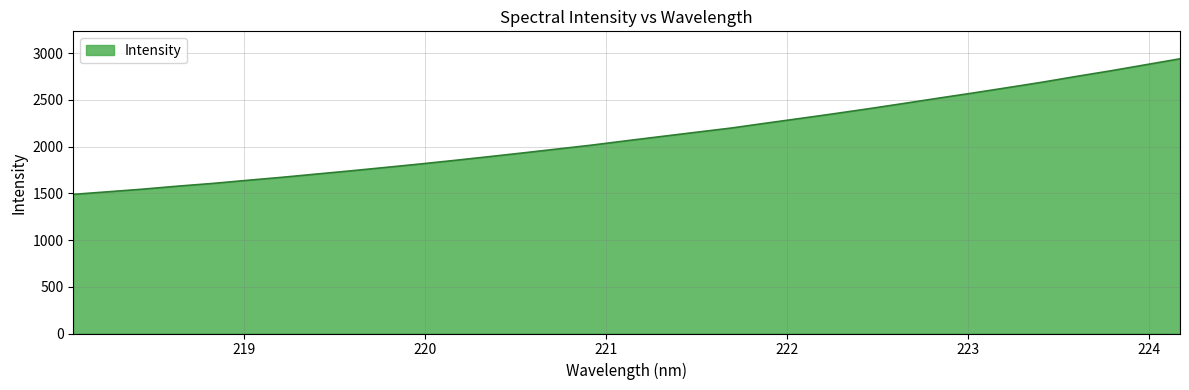

True or false: there are more than 2 points higher than both neighbors.

False